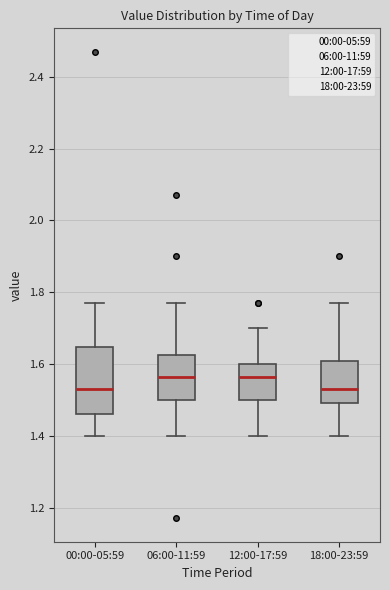

Which box is the tallest, from its lower edge to its upper edge?

00:00-05:59